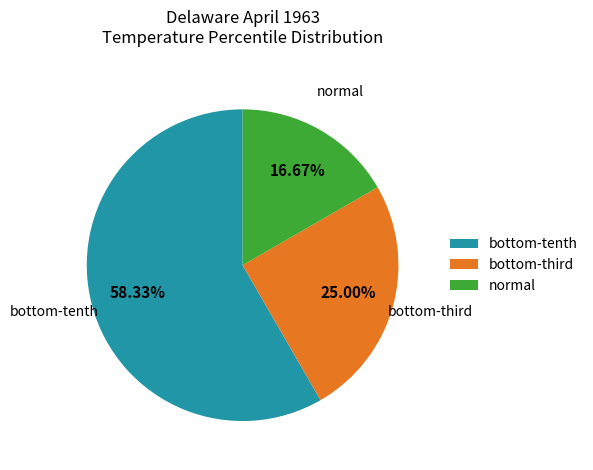

How many slices are in this pie chart?

3